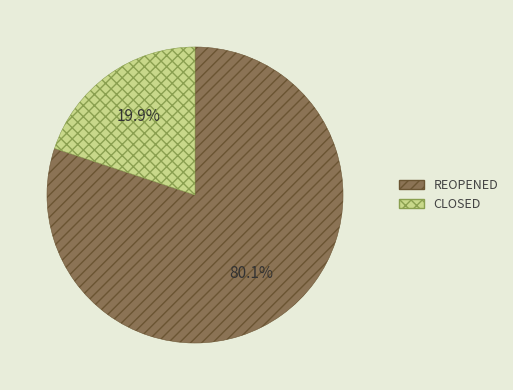

How many slices are in this pie chart?

2